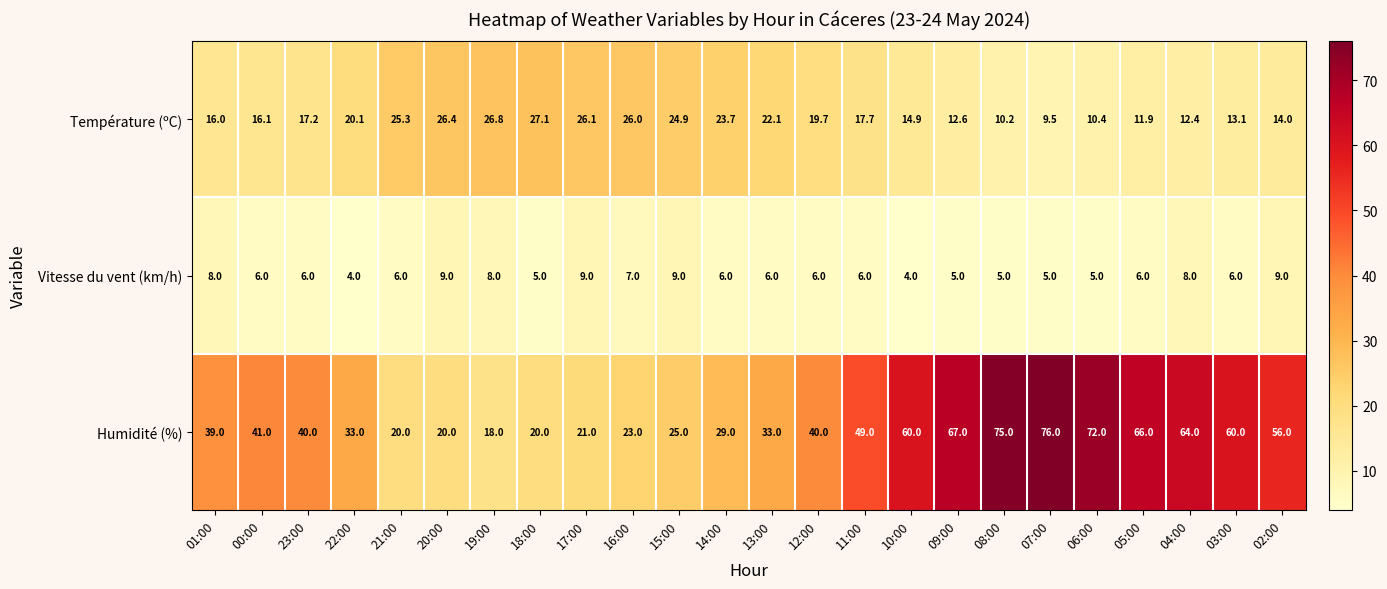

At 19:00, list the series in order from smallest to largest.

Vitesse du vent (km/h), Humidité (%), Température (ºC)